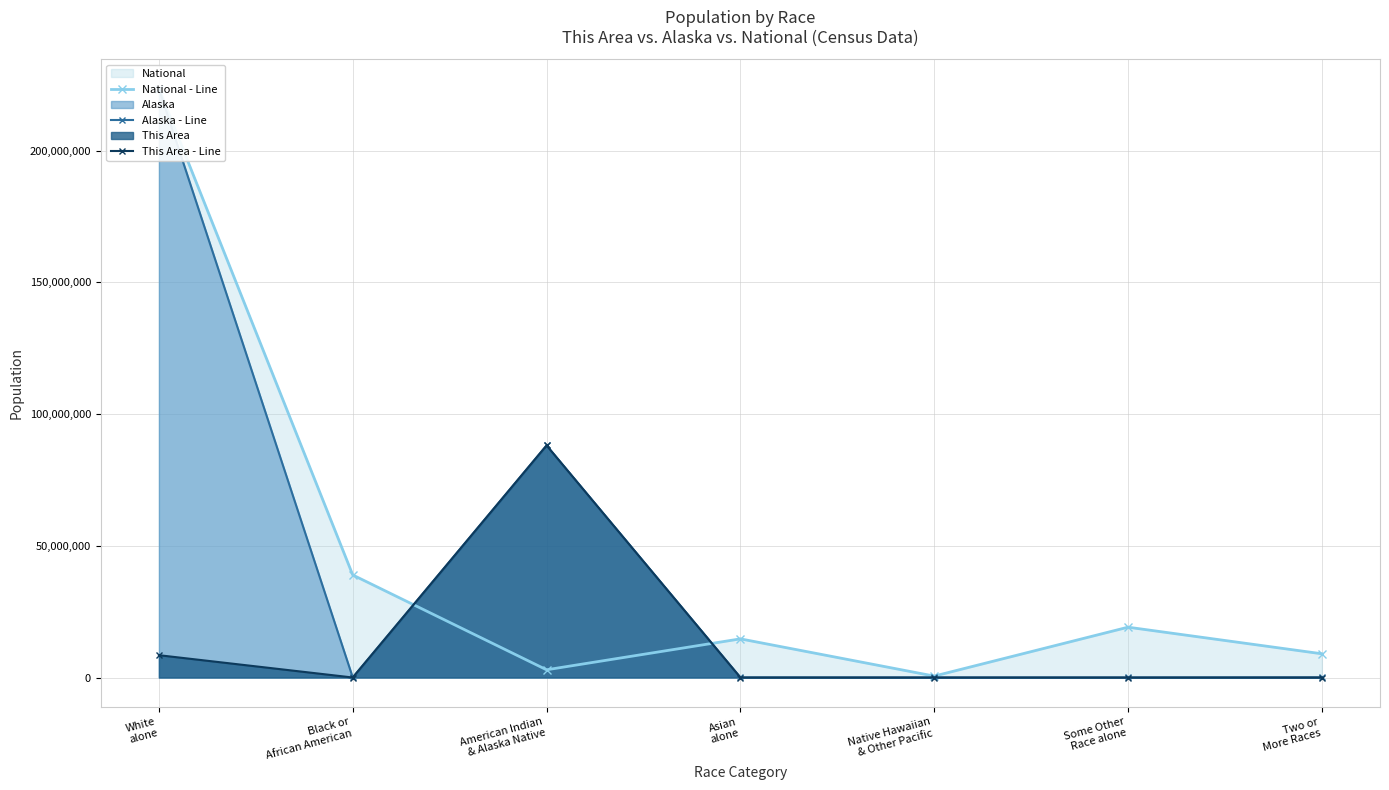

Is the value of National - Line at White
alone greater than the value of This Area - Line at Asian
alone?

Yes